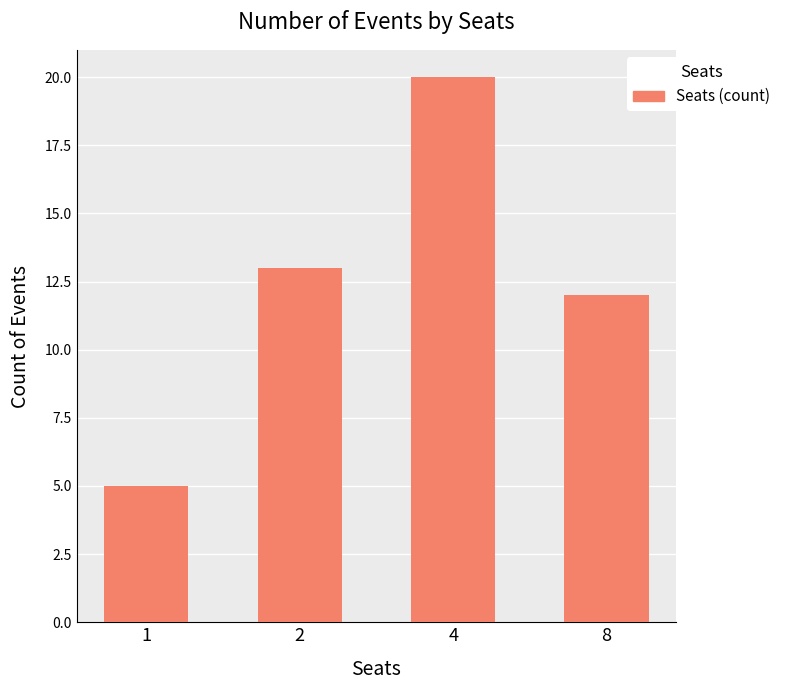

Rank the categories by value from highest to lowest.

4, 2, 8, 1